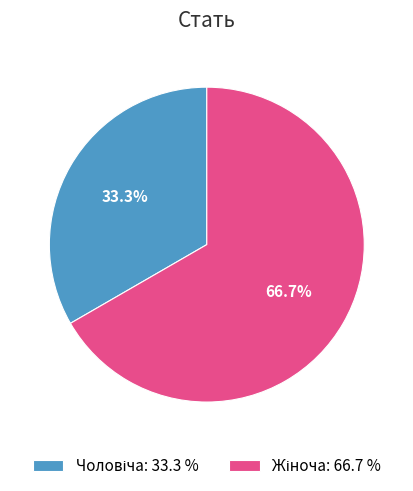

Does any single category account for the majority?

Yes